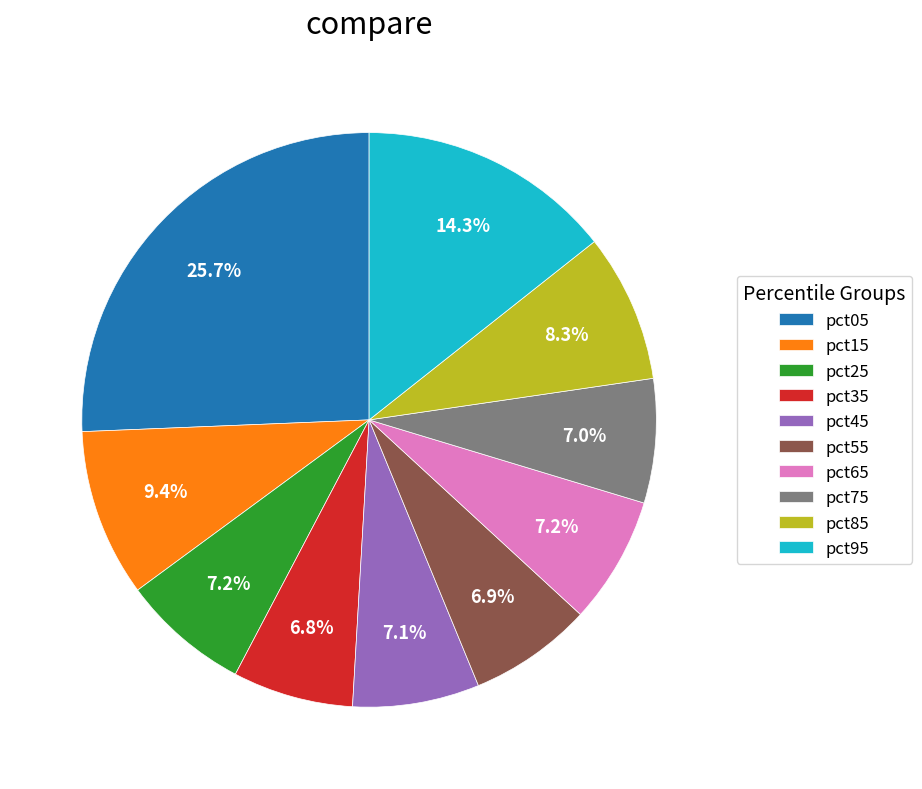

Combined, do pct25 and pct75 account for over 50%?

No